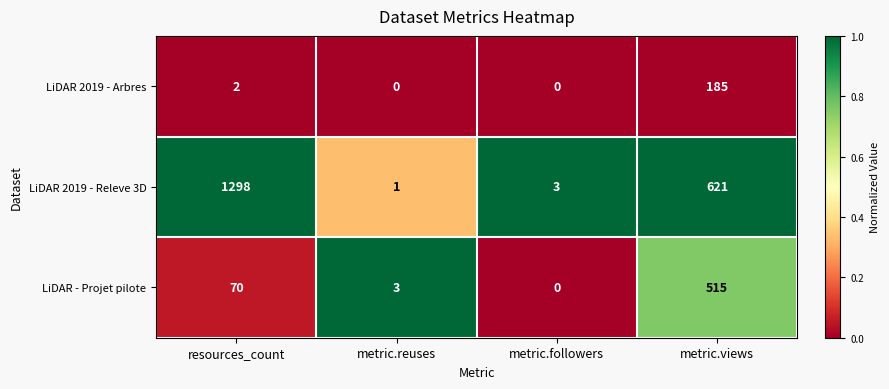

List the series in order of their peak value, lowest first.

LiDAR 2019 - Arbres, LiDAR - Projet pilote, LiDAR 2019 - Releve 3D